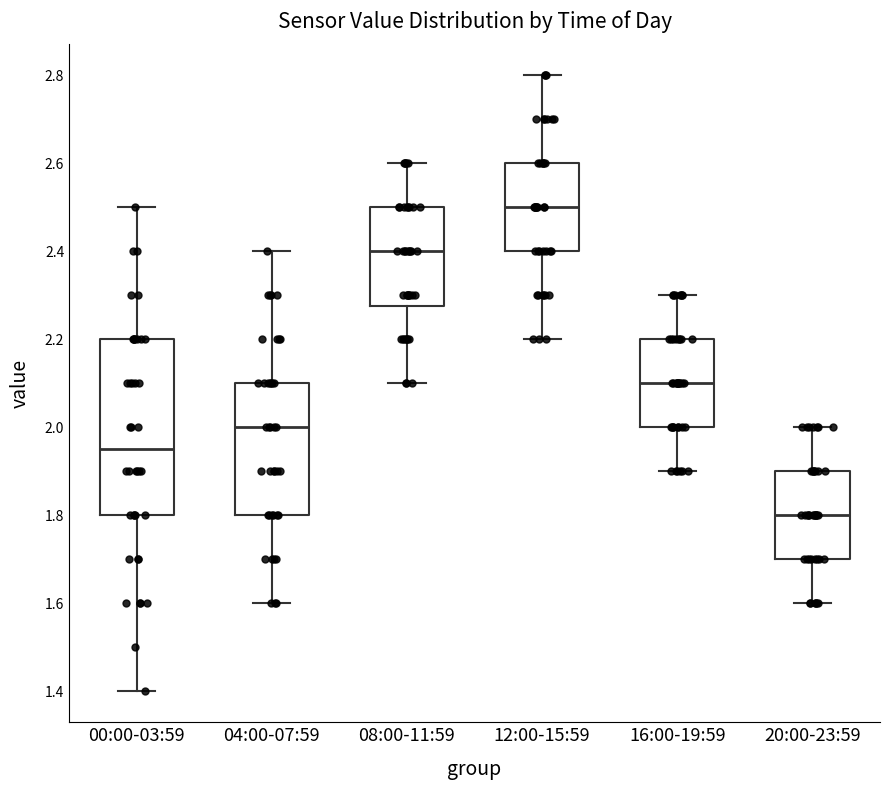

Reading left to right, read every box against the y-axis: the position of its median line, the range the box covers, and the ends of its whiskers. The values are not printed on the chart, so give them approximately, as read against the axis.

00:00-03:59: median 1.96, box 1.80 to 2.20, whiskers 1.40 to 2.50
04:00-07:59: median 2.00, box 1.80 to 2.10, whiskers 1.60 to 2.40
08:00-11:59: median 2.40, box 2.28 to 2.50, whiskers 2.10 to 2.60
12:00-15:59: median 2.50, box 2.40 to 2.60, whiskers 2.20 to 2.80
16:00-19:59: median 2.10, box 2.00 to 2.20, whiskers 1.90 to 2.30
20:00-23:59: median 1.80, box 1.70 to 1.90, whiskers 1.60 to 2.00